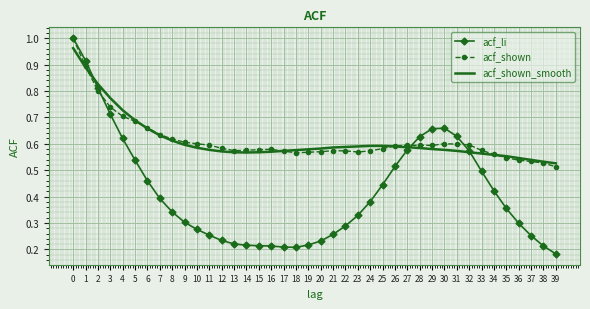

Is the value of acf_shown at 32 greater than the value of acf_shown_smooth at 6?

No